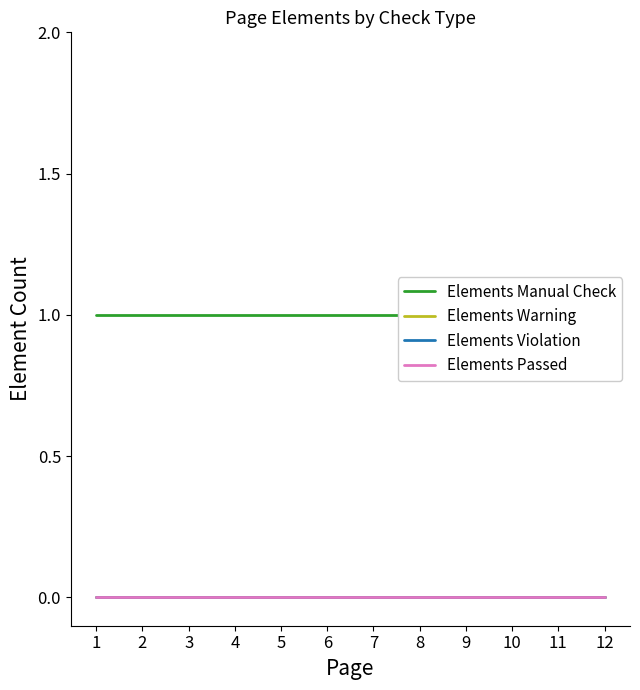

Which category has the highest value in the Elements Warning series?

1